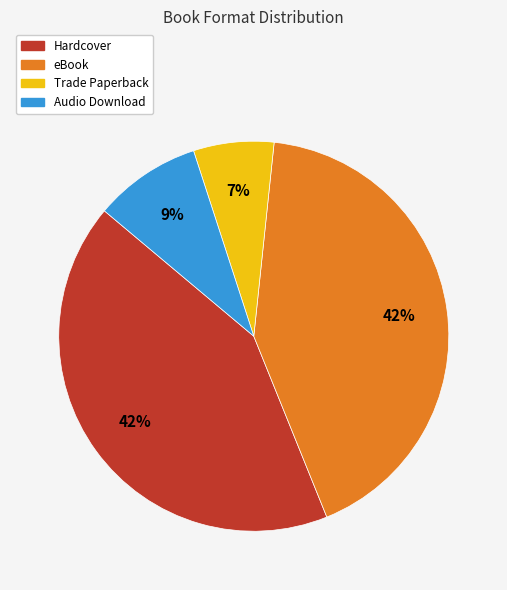

Is there any slice that represents more than half of the pie?

No